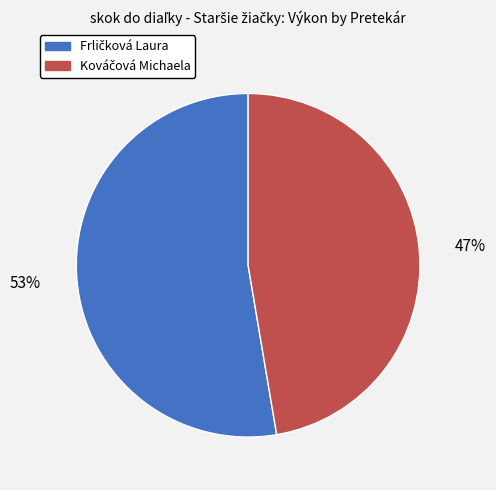

To the nearest percent, what is the average slice percentage?

50%